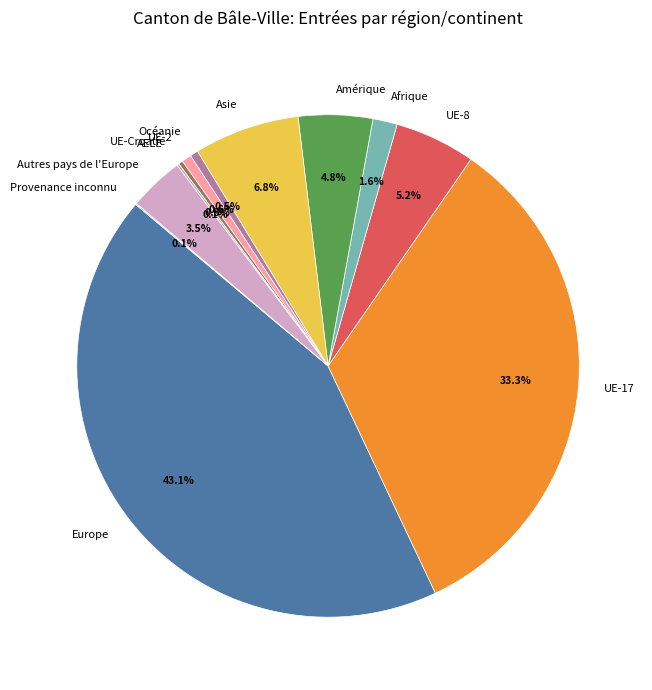

Does any single category account for the majority?

No